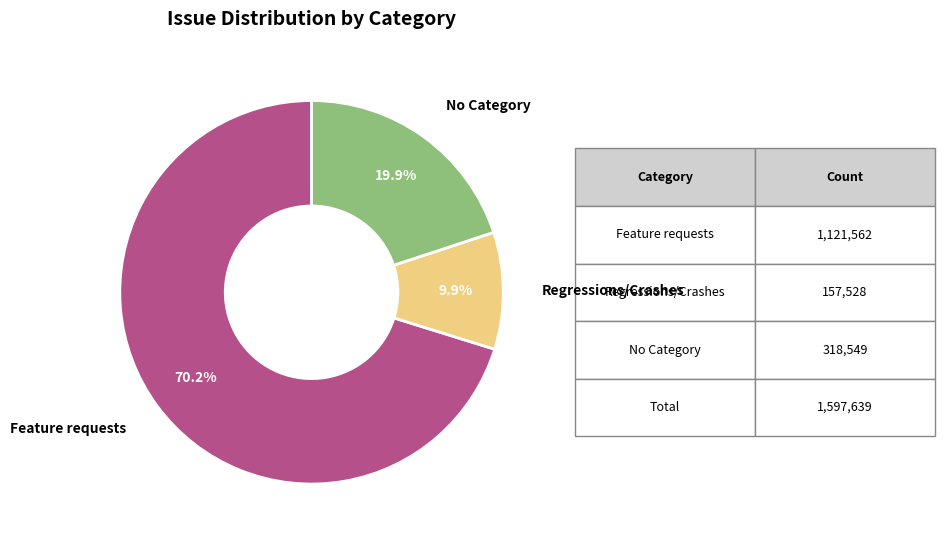

How many slices are in this pie chart?

3